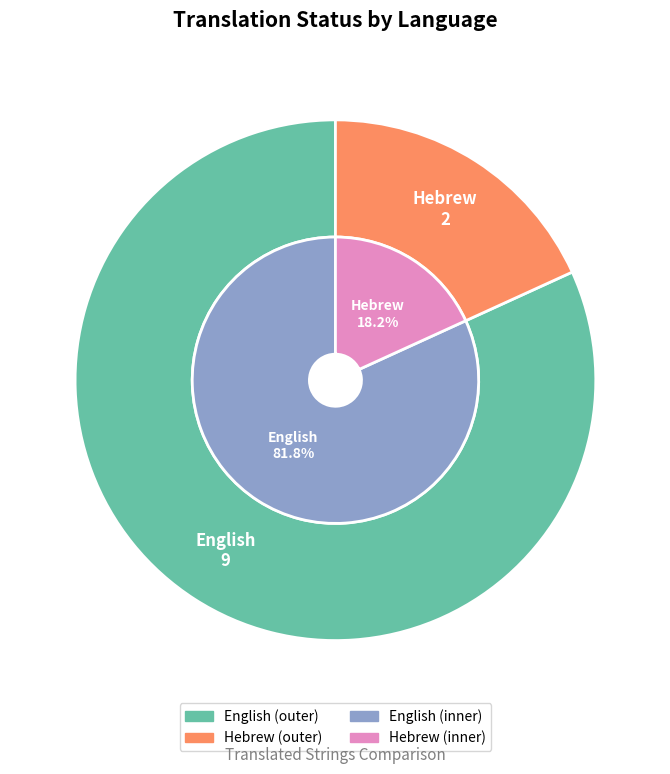

How many slices are in this pie chart?

2